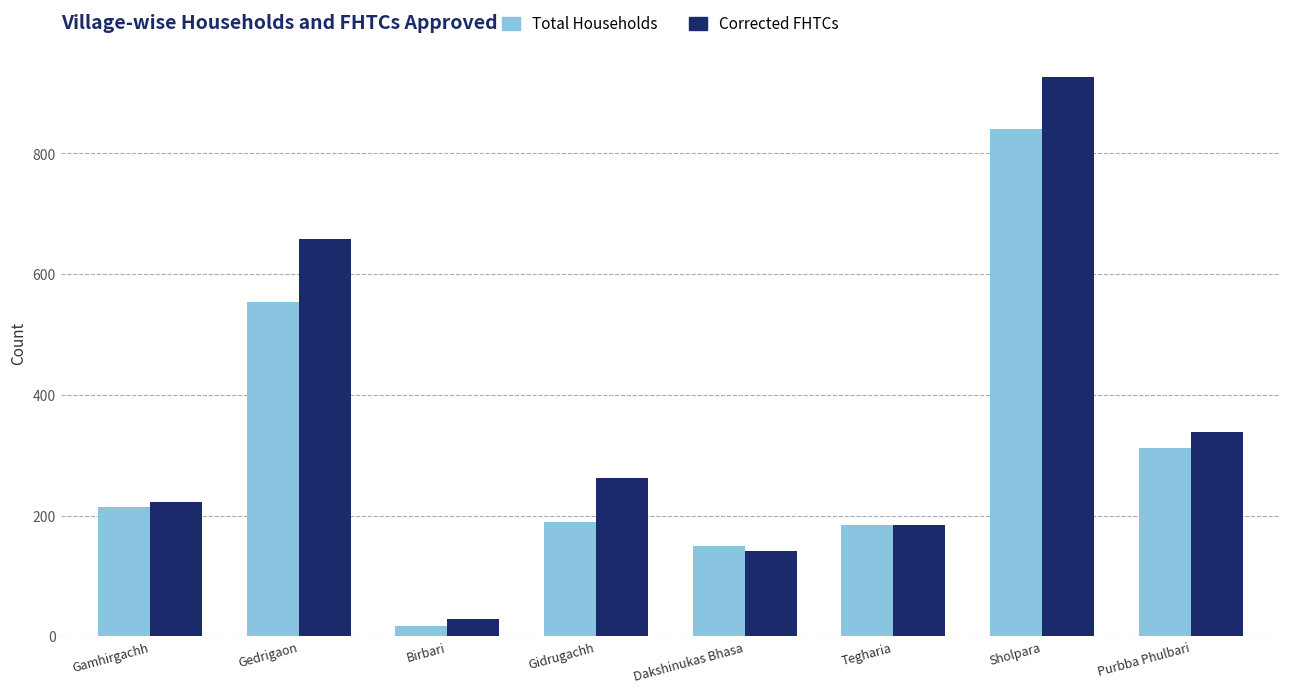

At which category is the sum across all series the highest?

Sholpara